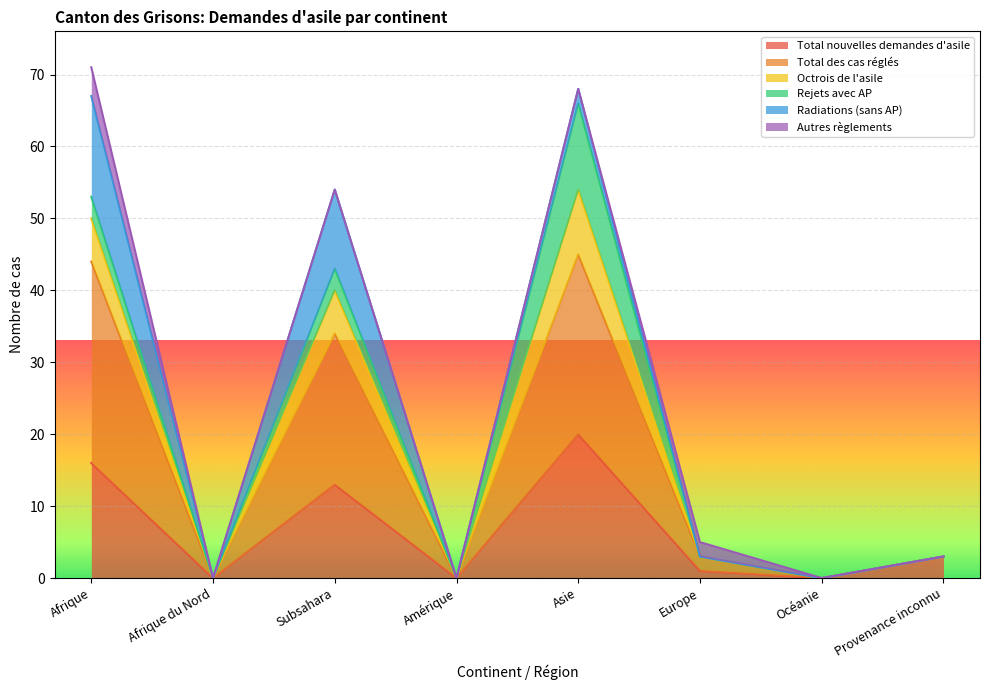

Which has a higher value, Océanie or Europe?

Europe